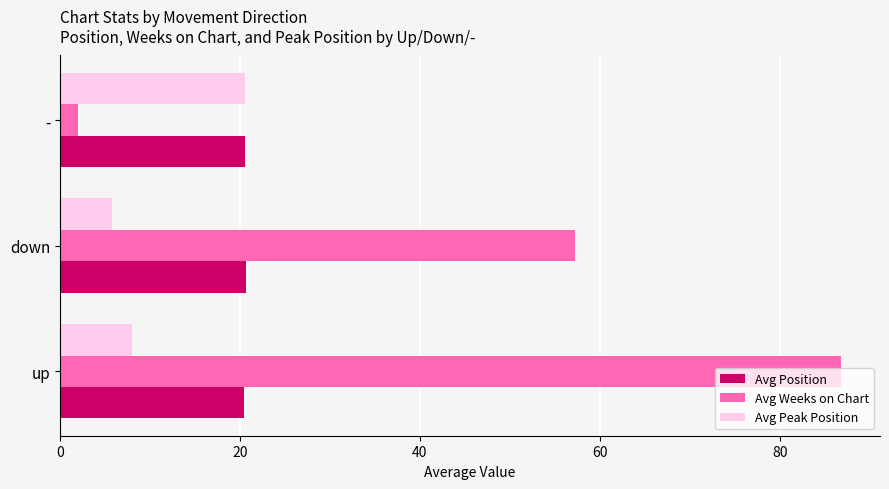

What is the highest value of the Avg Peak Position series?

20.6